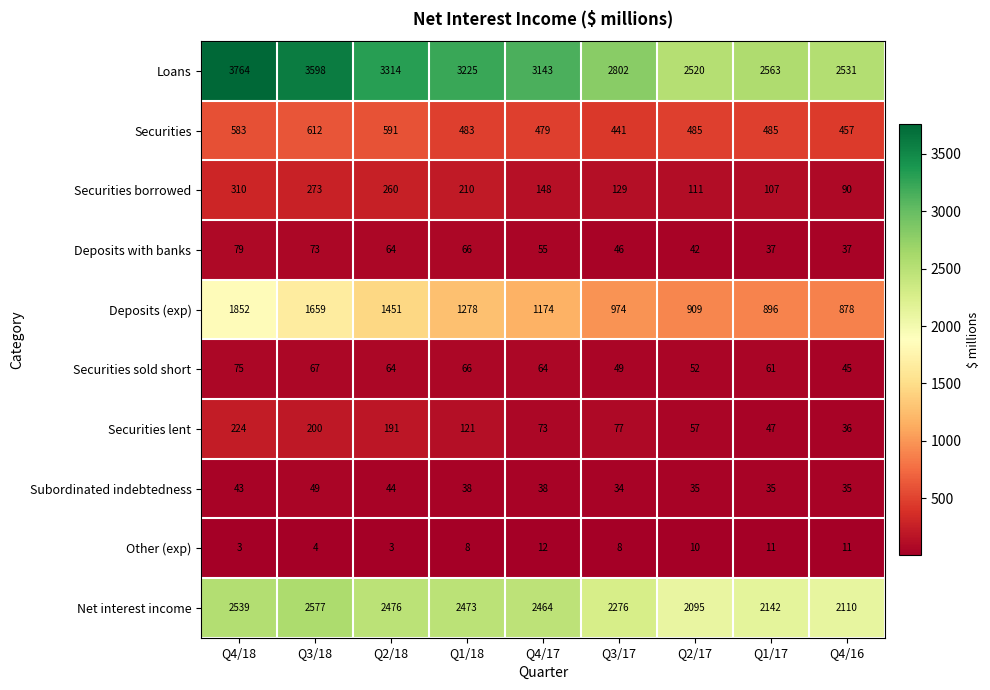

What is the minimum value shown in the chart?

3